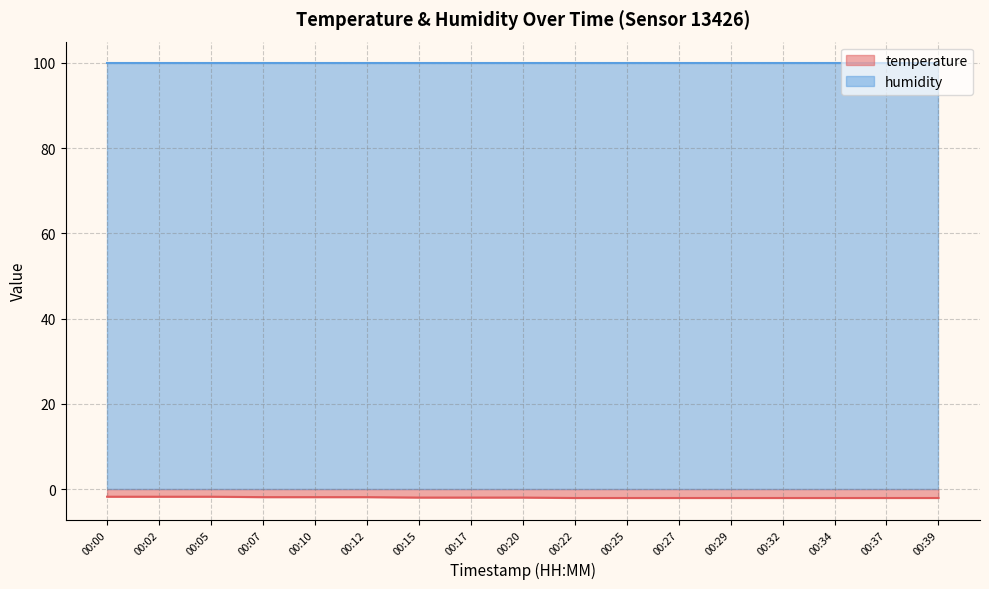

True or false: the data shows -0.9 at 00:00.

False